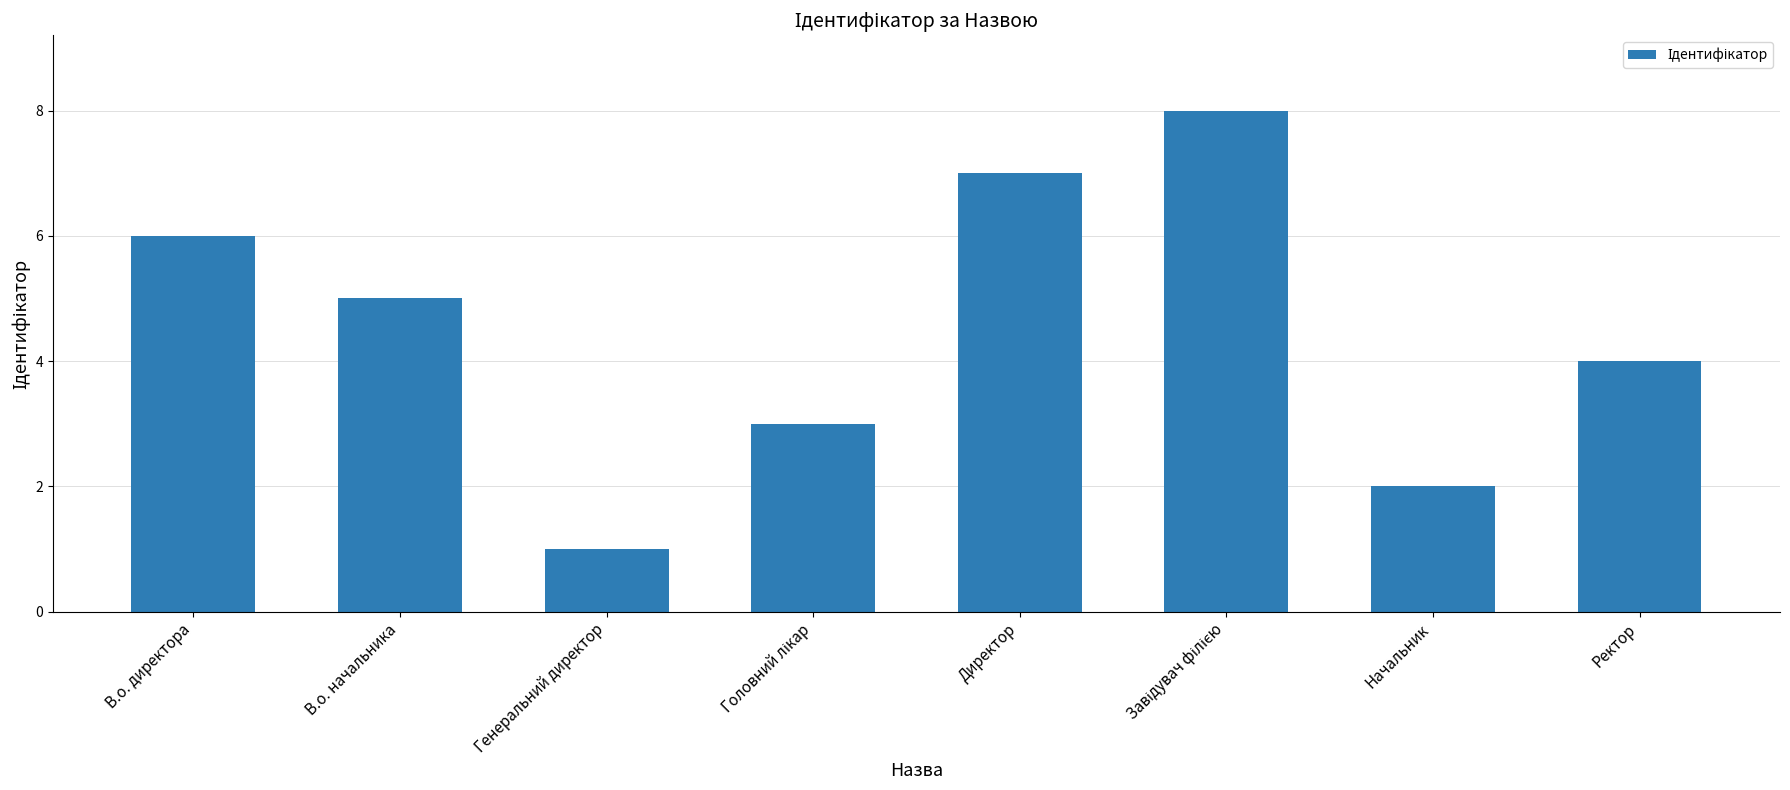

Approximately how many times larger is the value at Начальник compared to В.о. начальника?

0.4